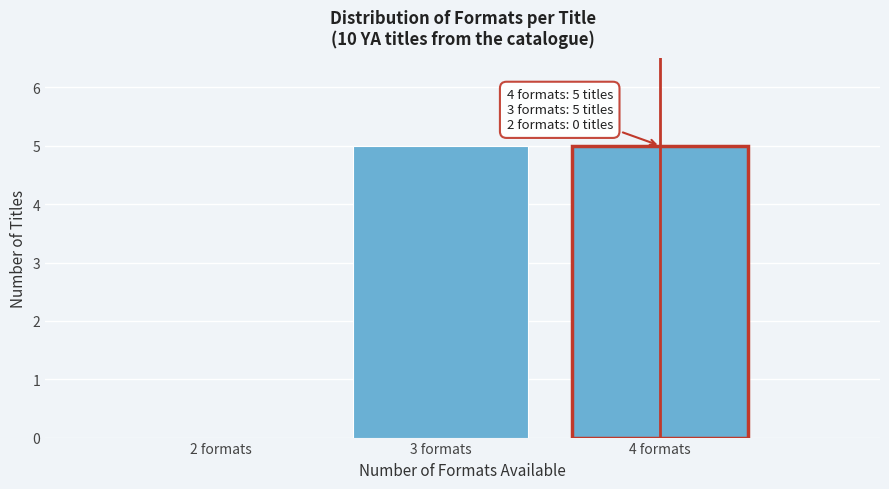

Reading left to right, transcribe all the data shown in this chart.

2 formats=0	3 formats=5	4 formats=5